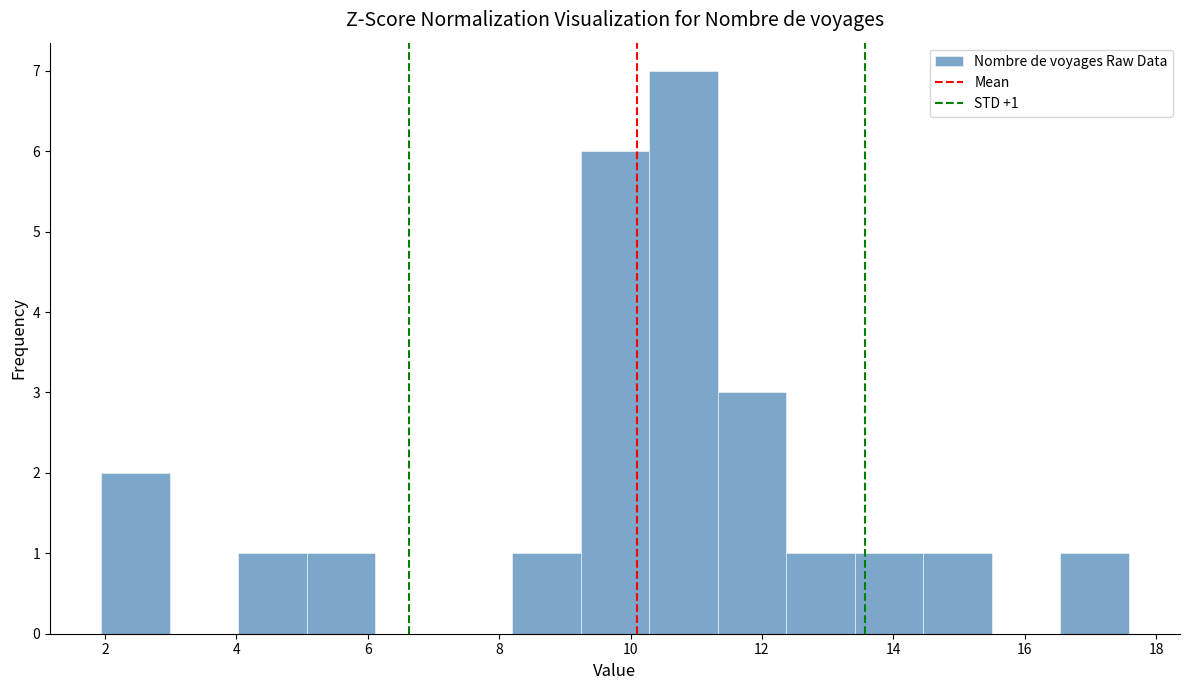

Which range on the x-axis has the tallest bar?

10.2 to 11.4